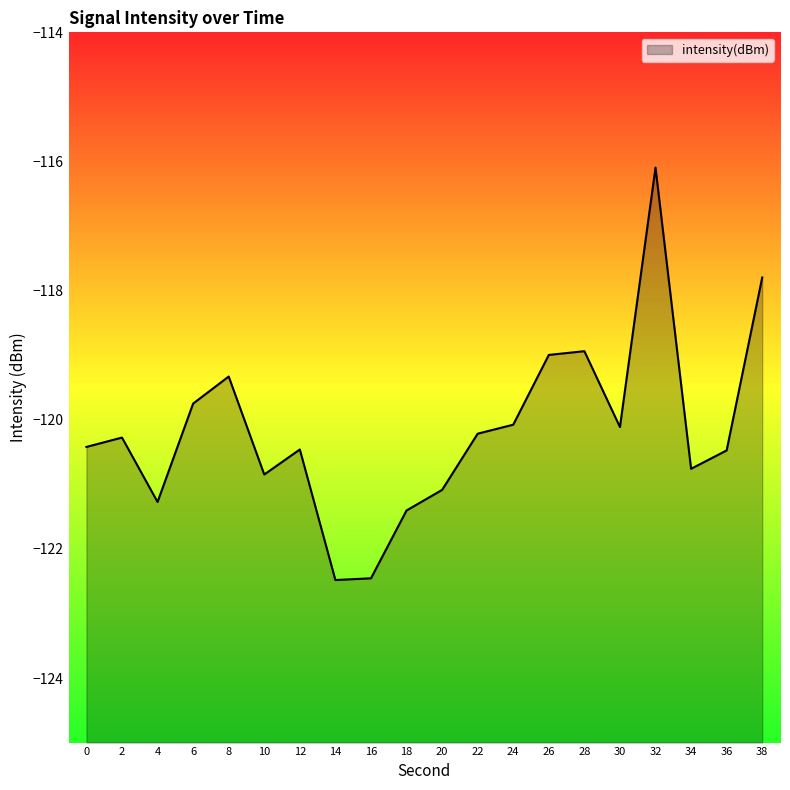

The value at 8 is -187.7. True or false?

False